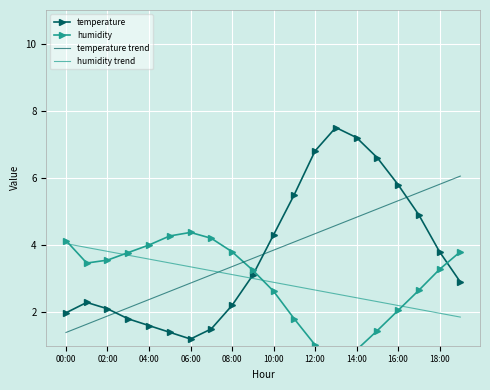

At which category is the sum across all series the highest?

15